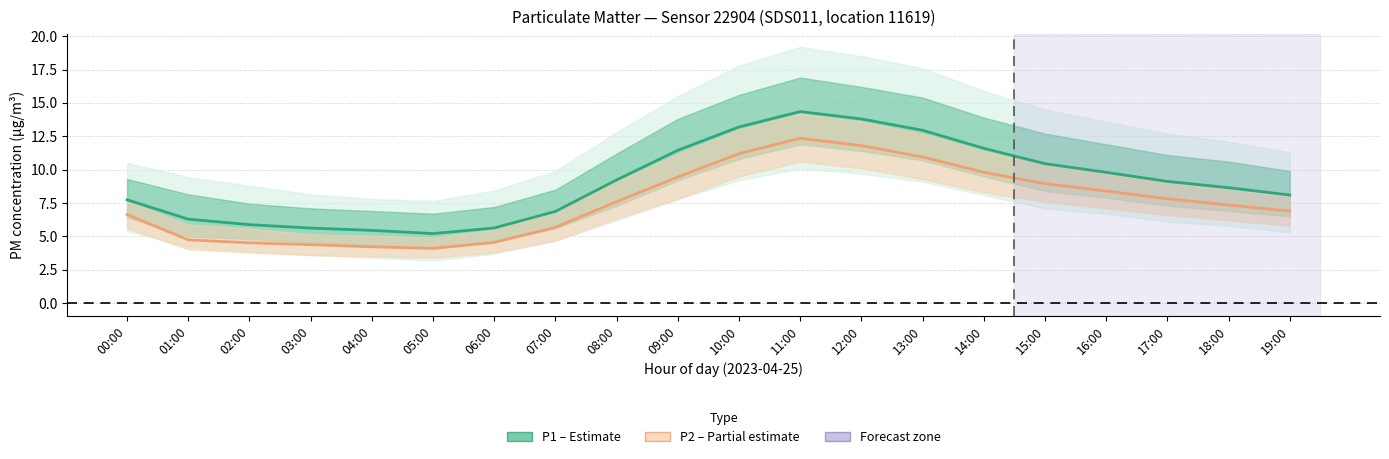

Reading left to right, list all the values displayed in this chart.

P1 (Estimate): 00:00=7.7	01:00=6.3	02:00=5.9	03:00=5.6	04:00=5.5	05:00=5.2	06:00=5.6	07:00=6.9	08:00=9.2	09:00=11.4	10:00=13.2	11:00=14.3	12:00=13.8	13:00=12.9	14:00=11.6	15:00=10.4	16:00=9.8	17:00=9.1	18:00=8.7	19:00=8.1
P2 (Partial estimate): 00:00=6.6	01:00=4.7	02:00=4.5	03:00=4.4	04:00=4.2	05:00=4.1	06:00=4.5	07:00=5.7	08:00=7.6	09:00=9.4	10:00=11.2	11:00=12.3	12:00=11.8	13:00=10.9	14:00=9.8	15:00=8.9	16:00=8.4	17:00=7.8	18:00=7.3	19:00=6.9